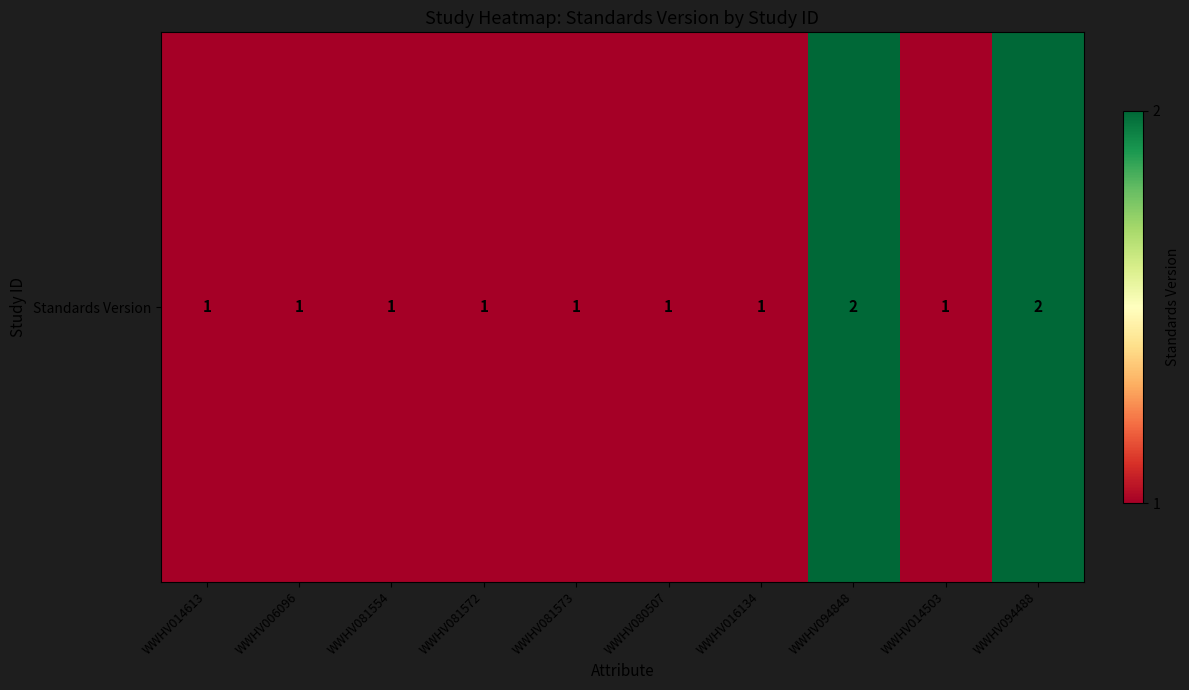

What is the maximum value shown in the chart?

2